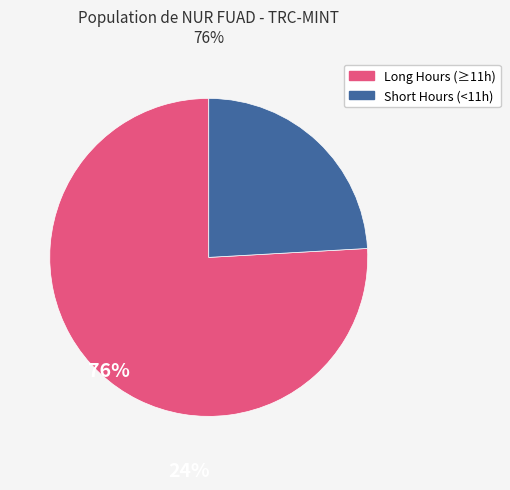

Is there a majority slice in this chart?

Yes